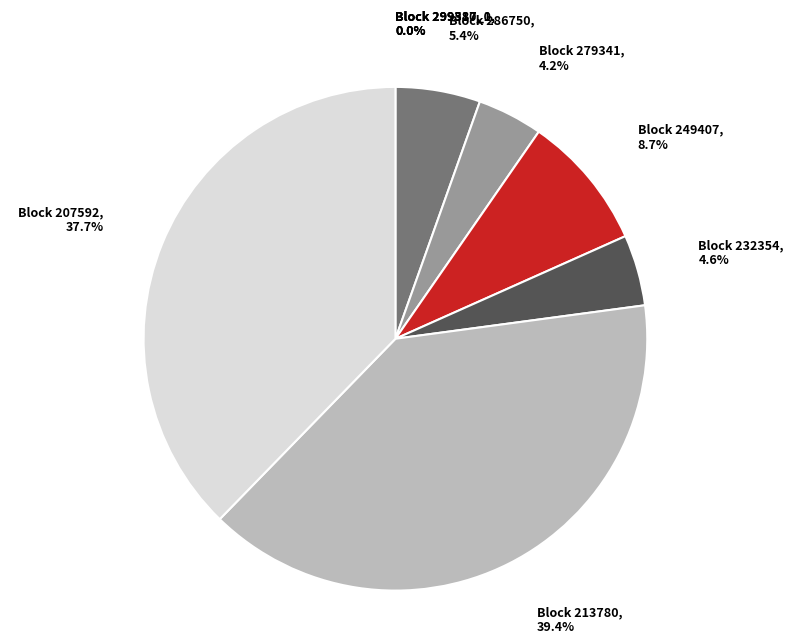

How many segments does this pie chart have?

9